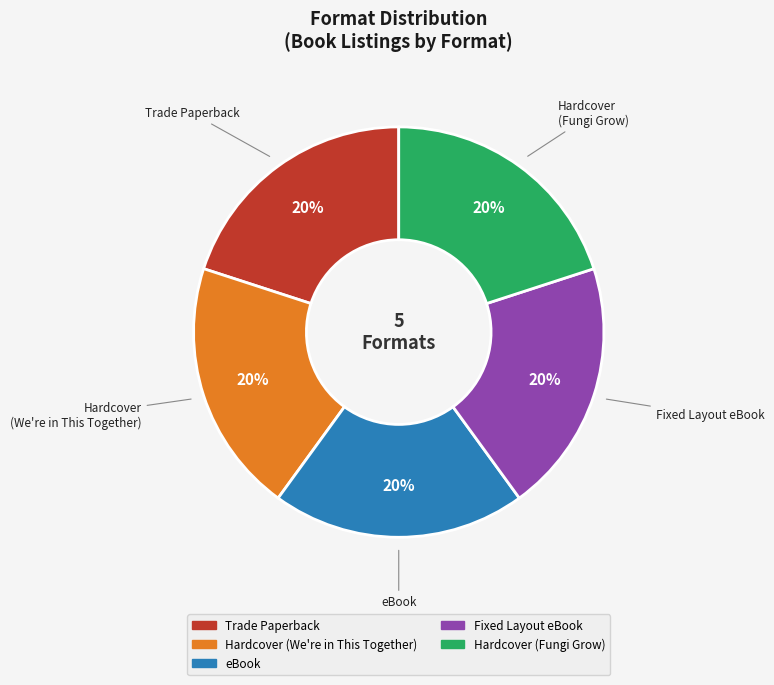

Does any single category account for the majority?

No